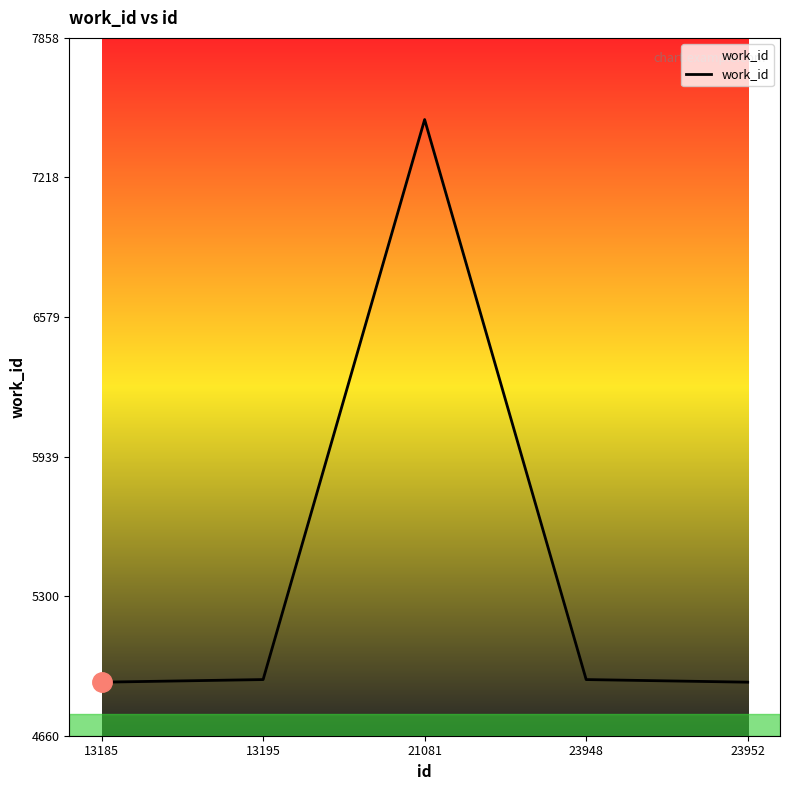

The value at 23952 is 7107. True or false?

False